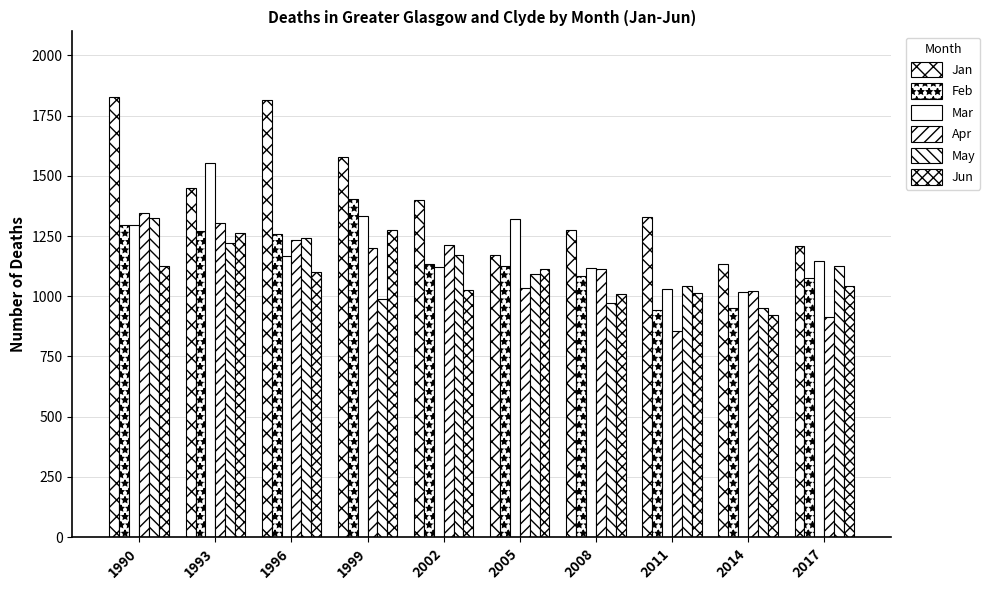

Between 2002 and 1996, which is larger?

1996